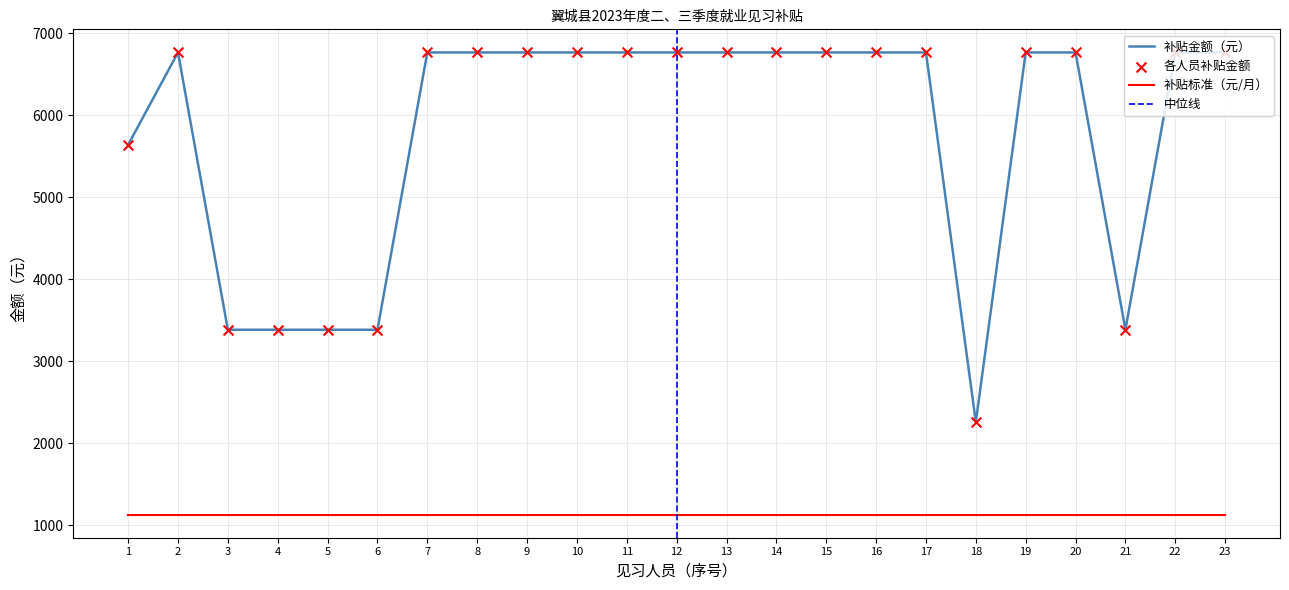

True or false: 补贴标准（元/月） and 补贴金额（元） cross at least once.

False